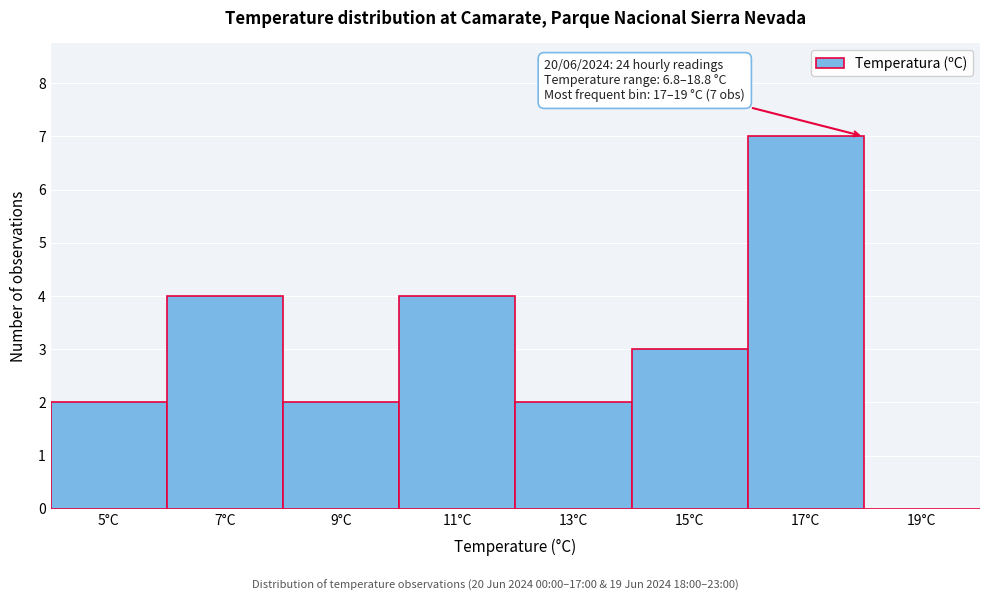

Reading left to right, list all the values displayed in this chart.

5°C=2	7°C=4	9°C=2	11°C=4	13°C=2	15°C=3	17°C=7	19°C=0